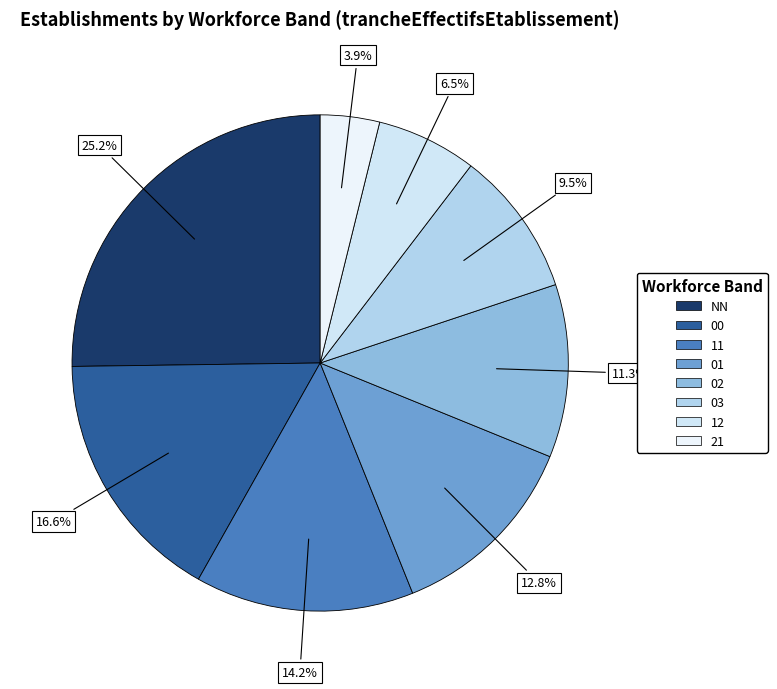

Which has a higher value, 11 or 21?

11